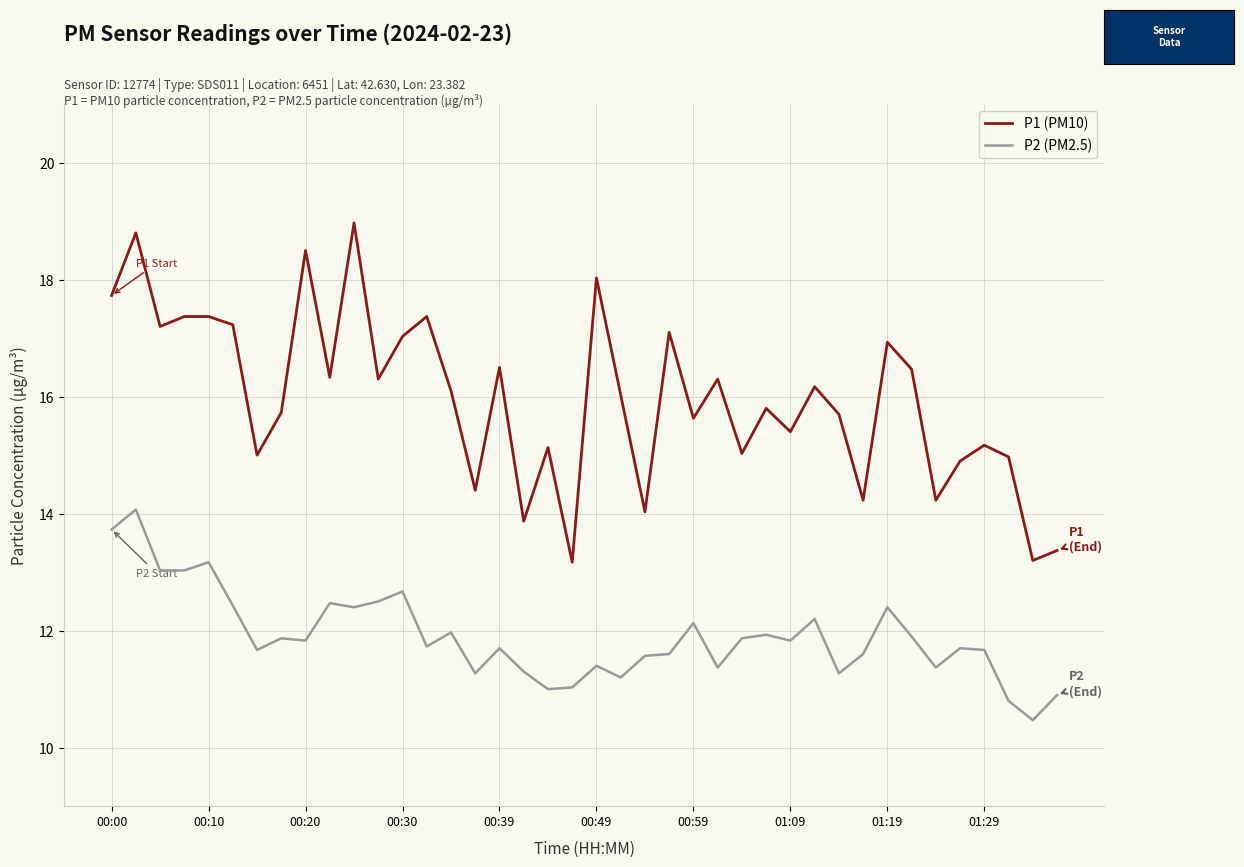

Which series has the widest spread of values?

P1 (PM10)